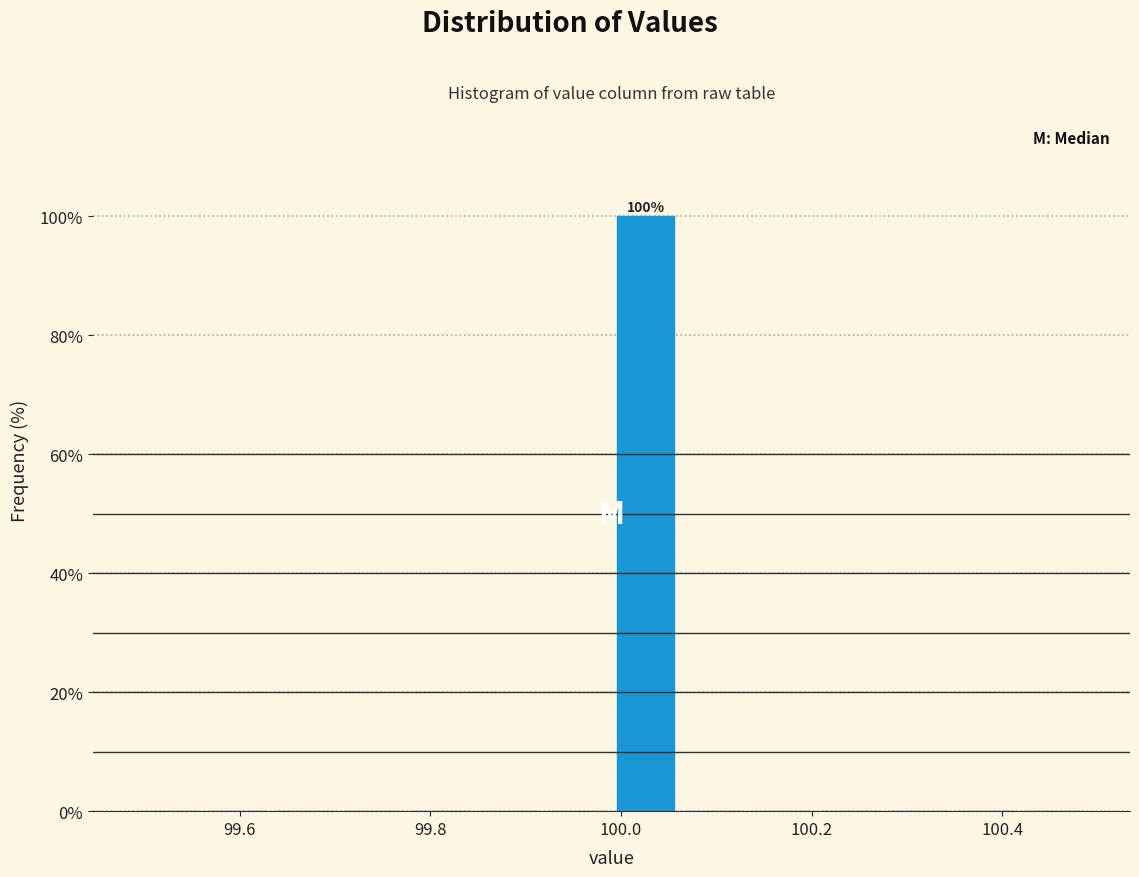

Around what value on the x-axis is the tallest bar? Give the approximate position of its centre, as read against the axis.

100.02